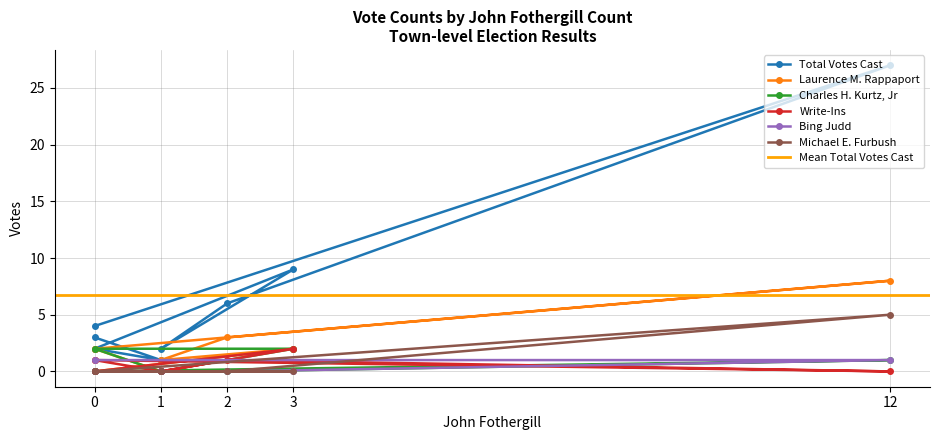

Which series has the largest total across all categories?

Total Votes Cast